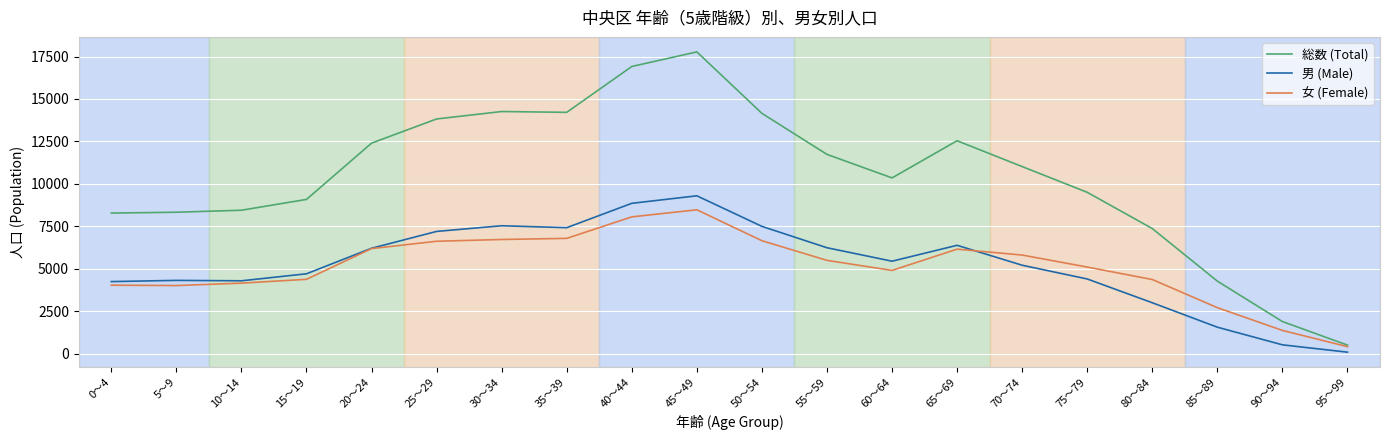

At which category does the chart reach its minimum across all series?

95～99